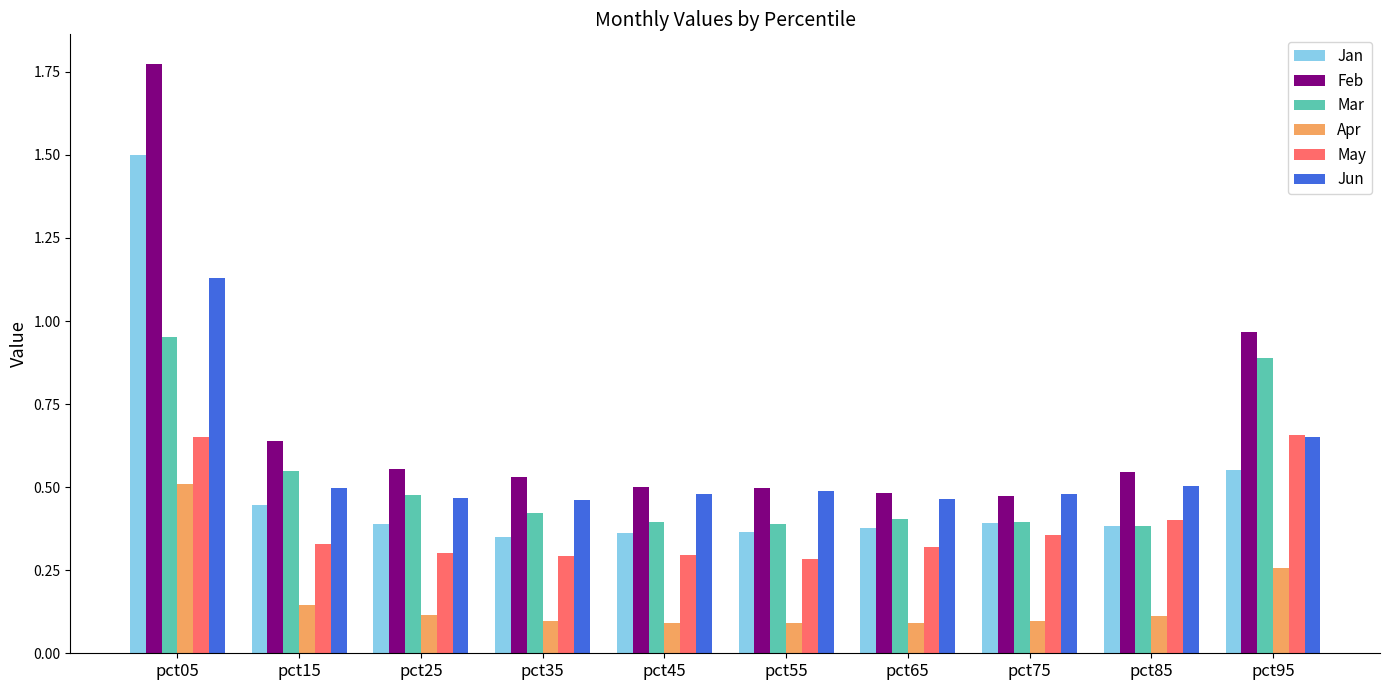

How many bars are there in total?

60